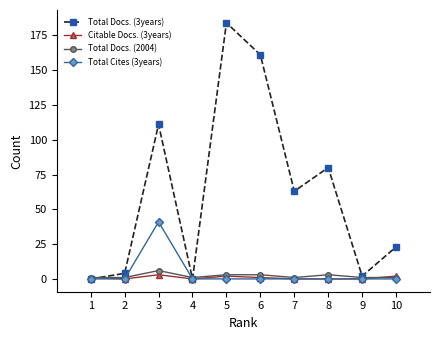

Which category has the highest value across all series?

5